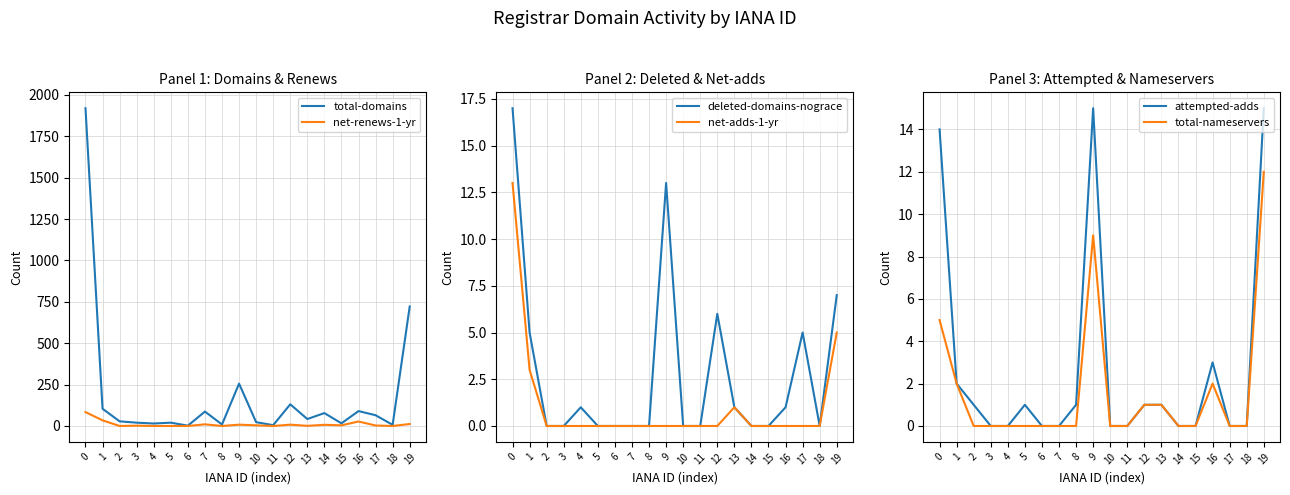

Rank the categories by net-renews-1-yr value from lowest to highest.

2, 4, 5, 6, 8, 11, 18, 13, 3, 17, 10, 15, 14, 9, 12, 7, 19, 16, 1, 0